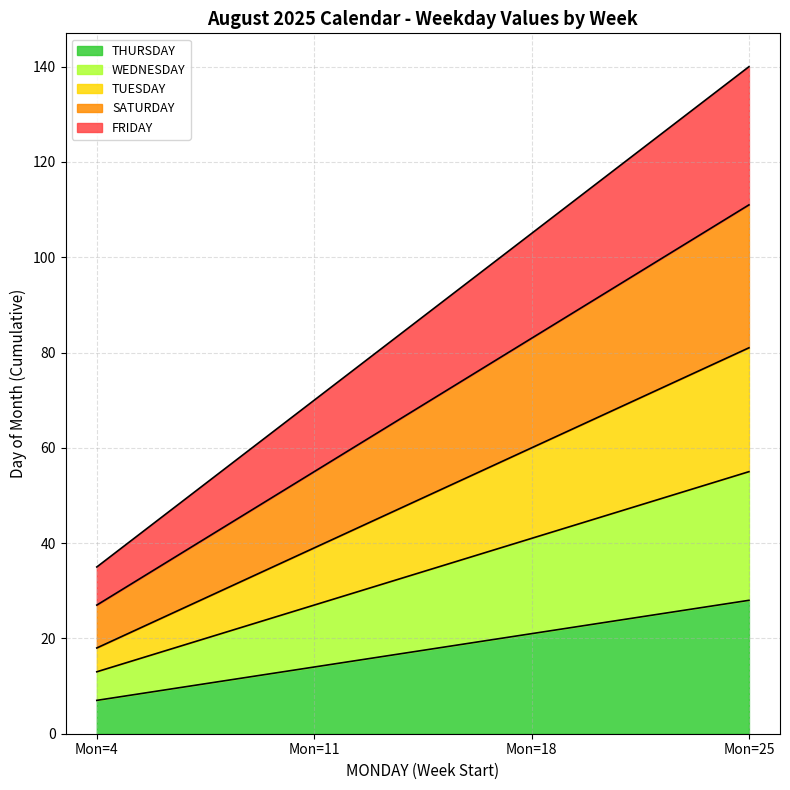

The THURSDAY series shows 5 at Mon=11. True or false?

False